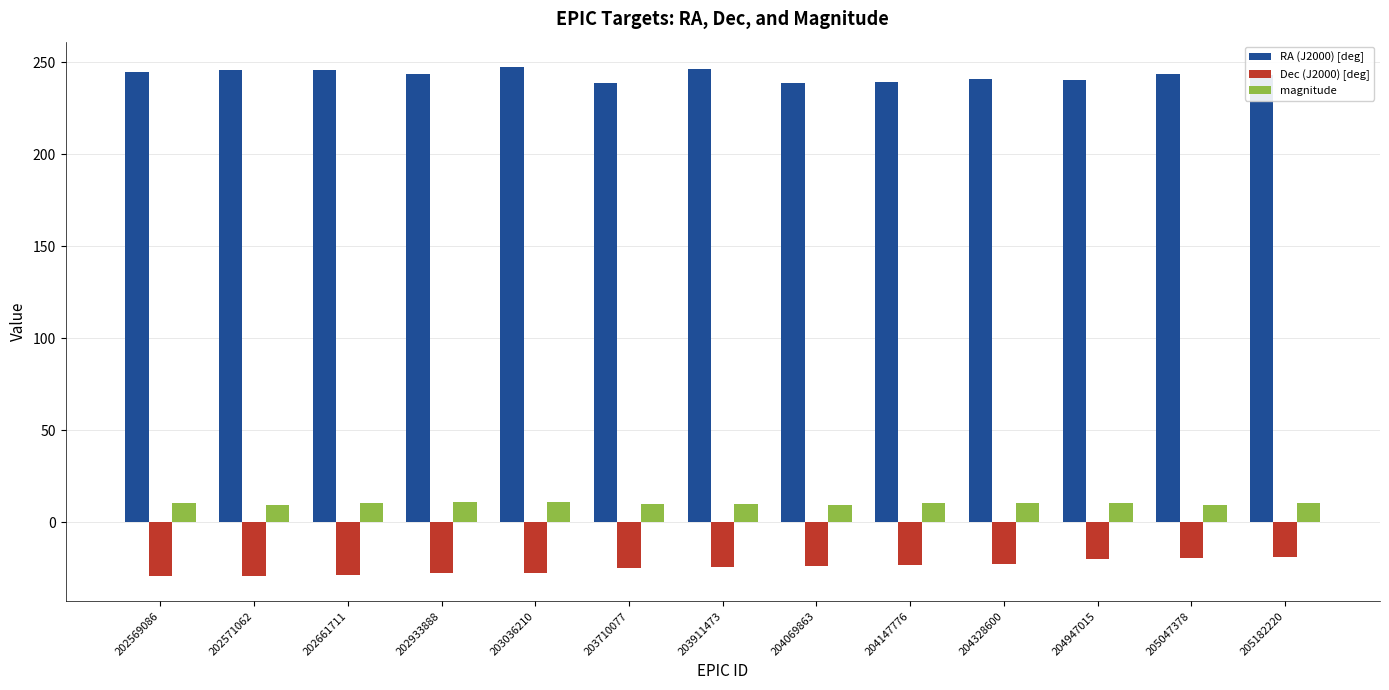

How many values in the Dec (J2000) [deg] series are below -24?

7